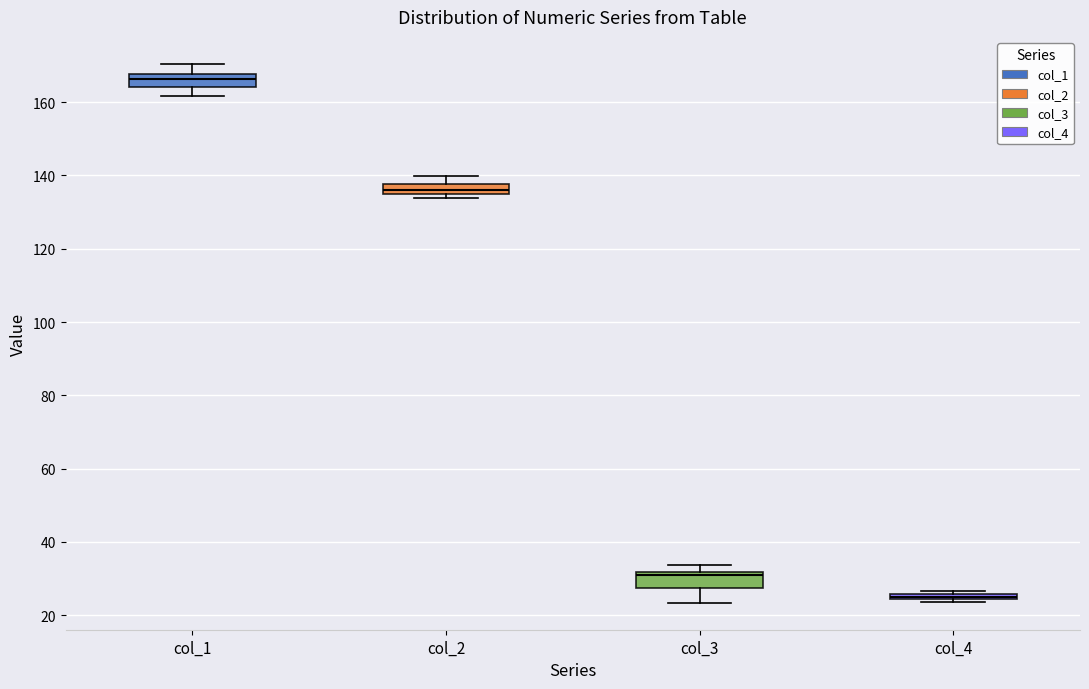

Which box's median line is the lowest?

col_4